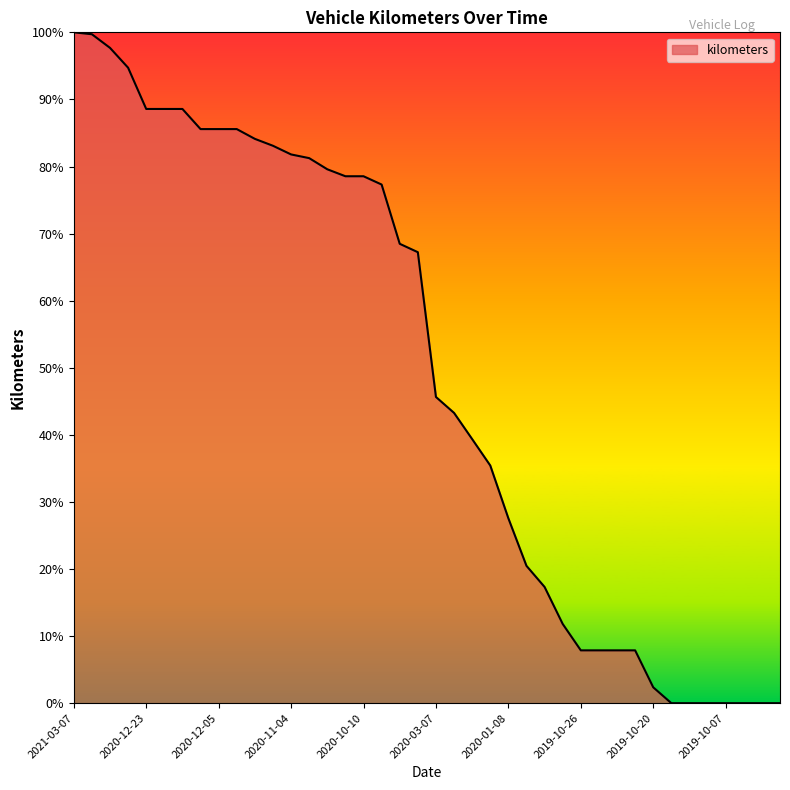

What is the difference between the maximum and minimum values?

100.0